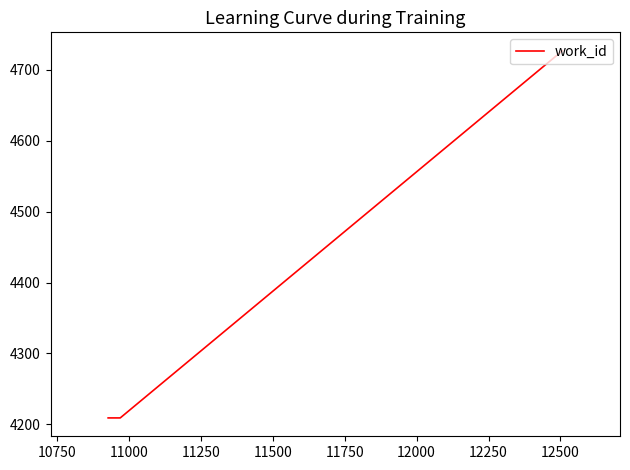

Reading left to right, extract all data points from this chart.

4209	4209	4209	4209	4727